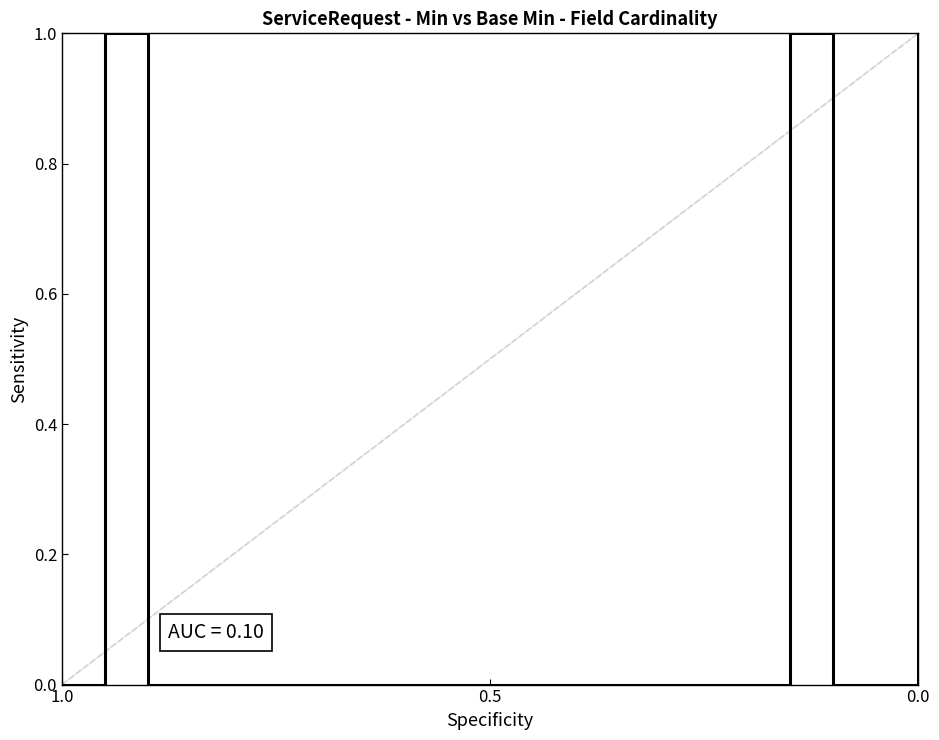

What is the difference between the second highest and minimum values?

1